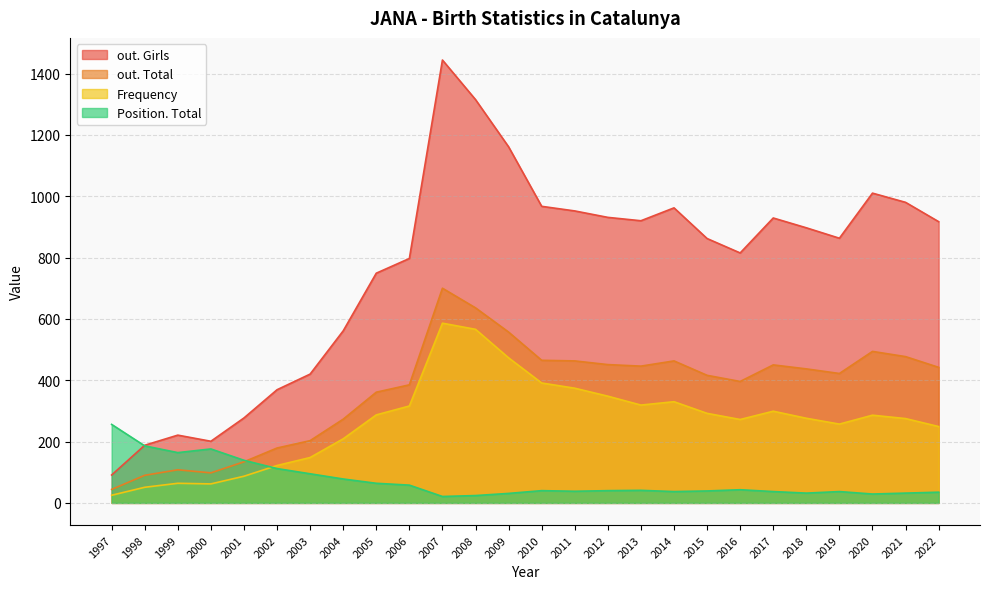

What is the difference between the second highest and second lowest values in the Frequency series?

515